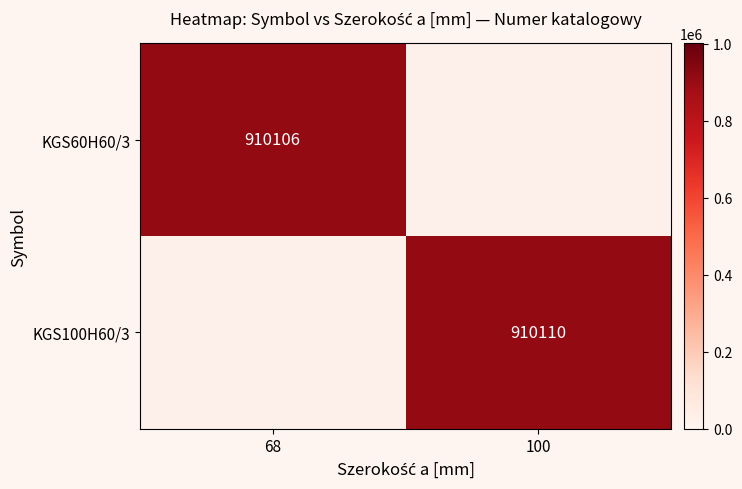

Is it true that KGS100H60/3 equals 910110 at 100?

True